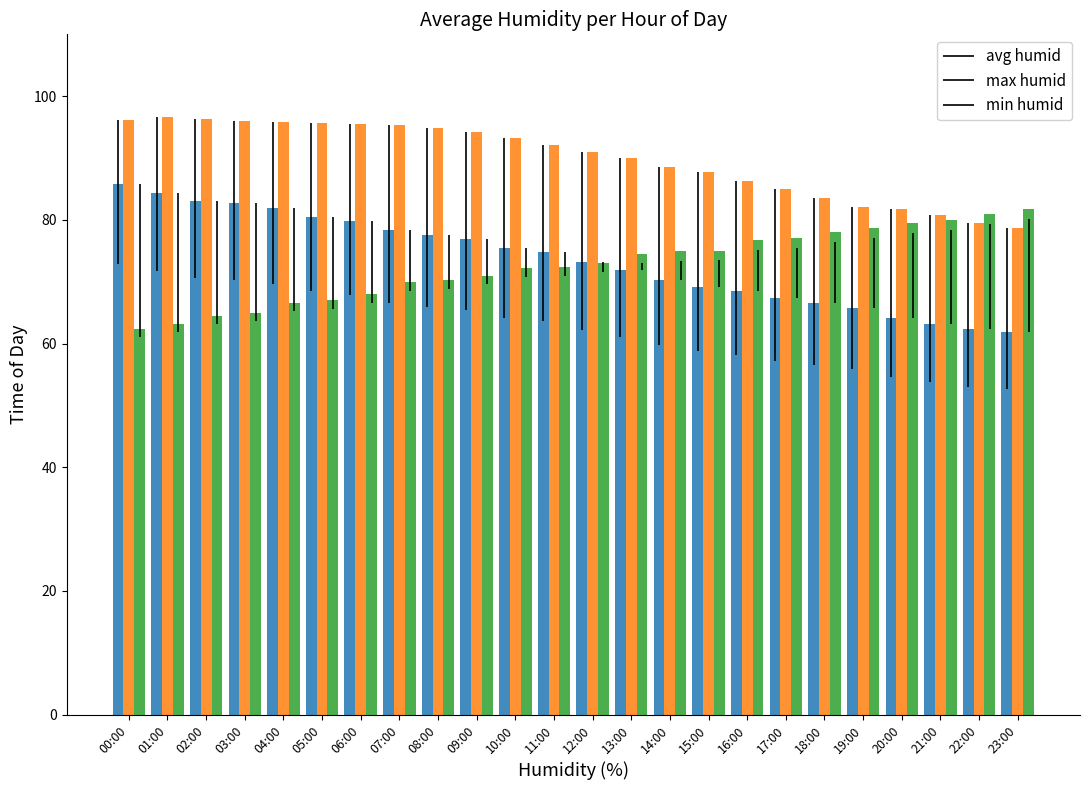

Which series changed the most between 20:00 and 21:00?

avg humid